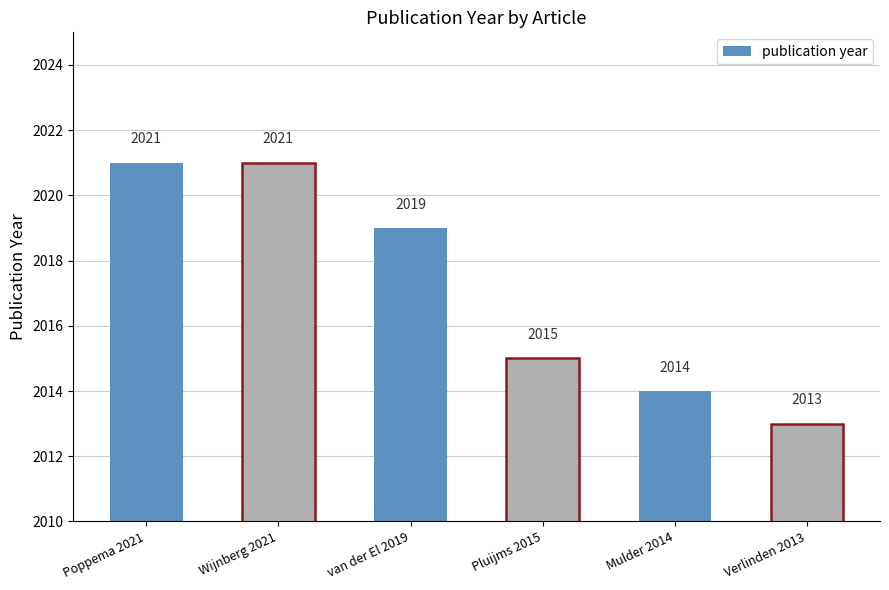

The chart shows a value of 2021 at Poppema 2021. True or false?

True